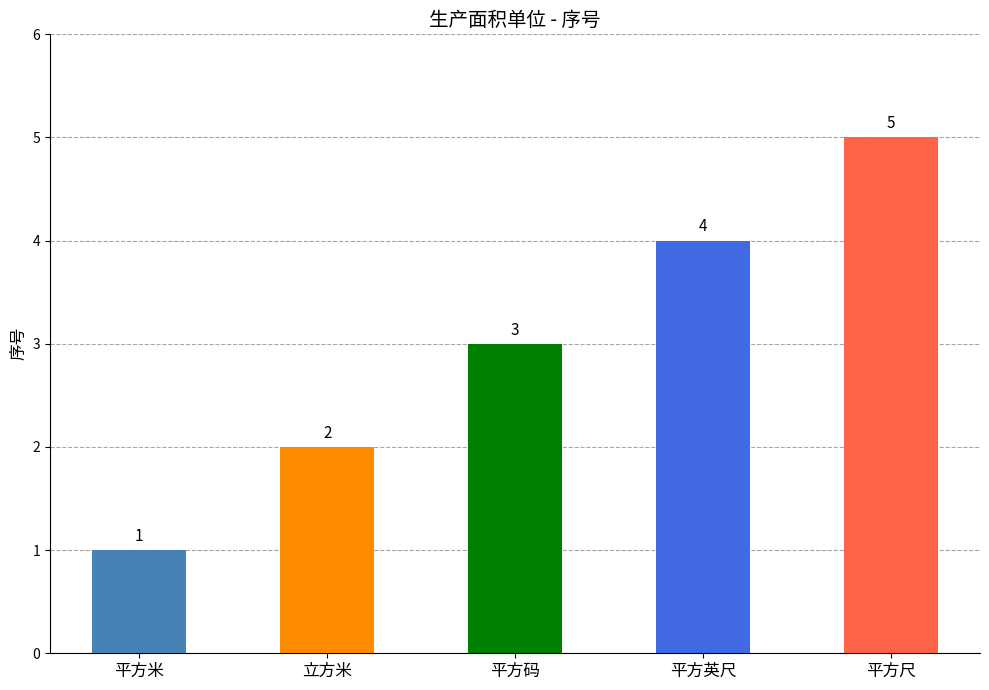

What is the label of the 3rd bar from the left?

平方码